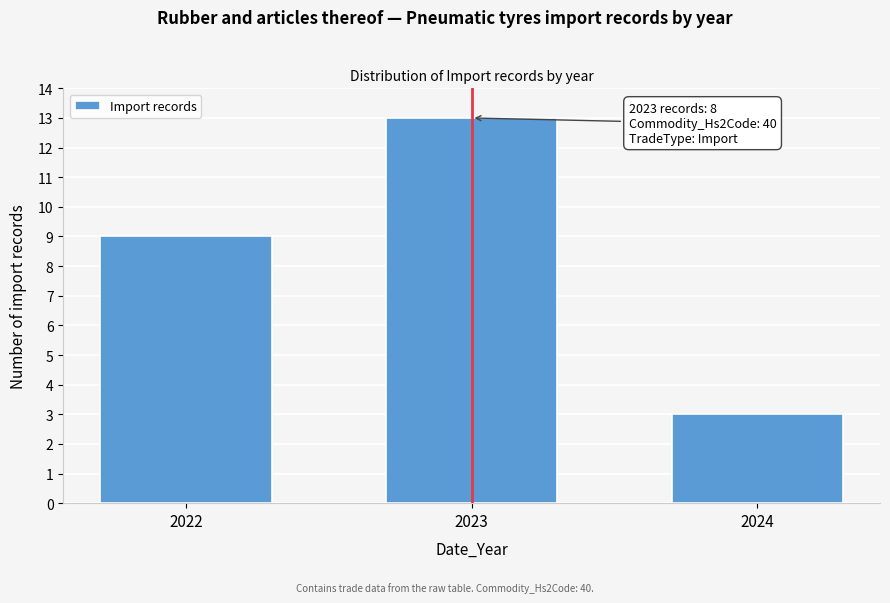

Reading left to right, list all the values displayed in this chart.

9	13	3